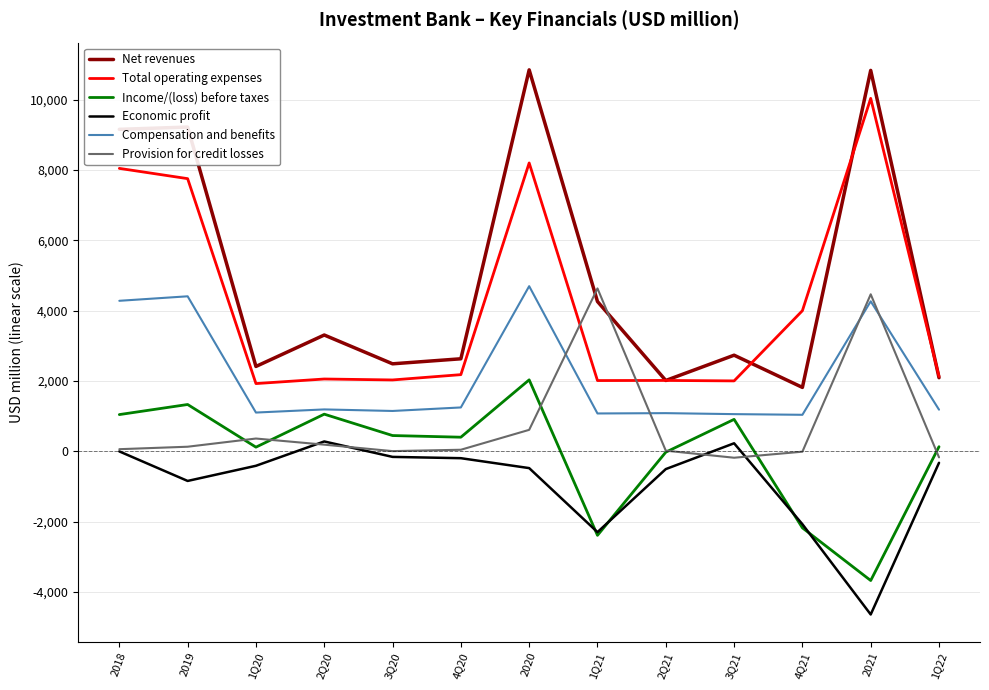

What is the sum of the Income/(loss) before taxes values at 4Q21 and 3Q21?

-1263